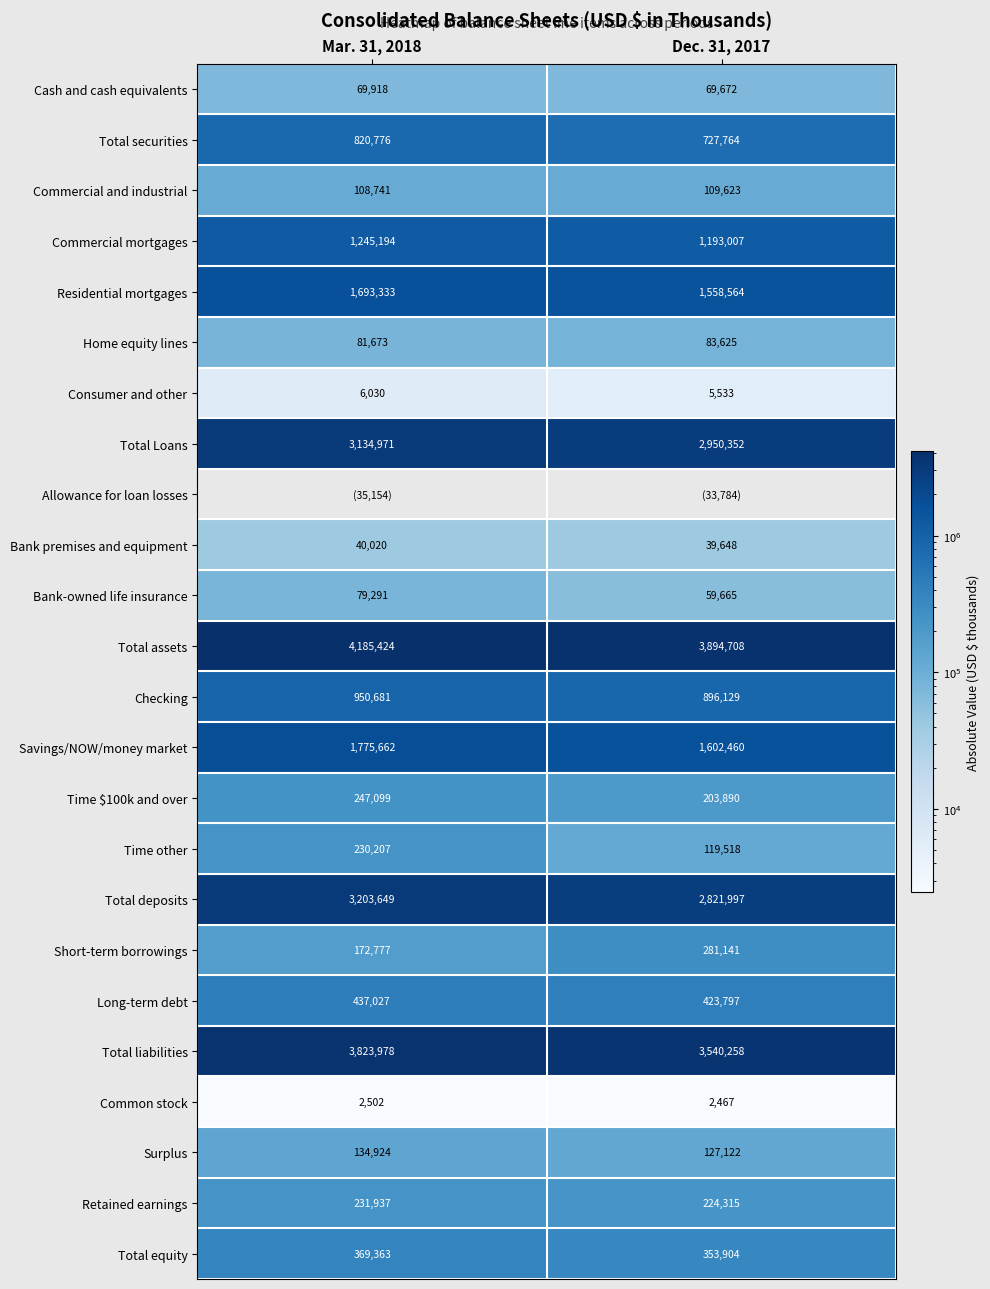

Which label corresponds to the largest value in the chart?

Mar. 31, 2018